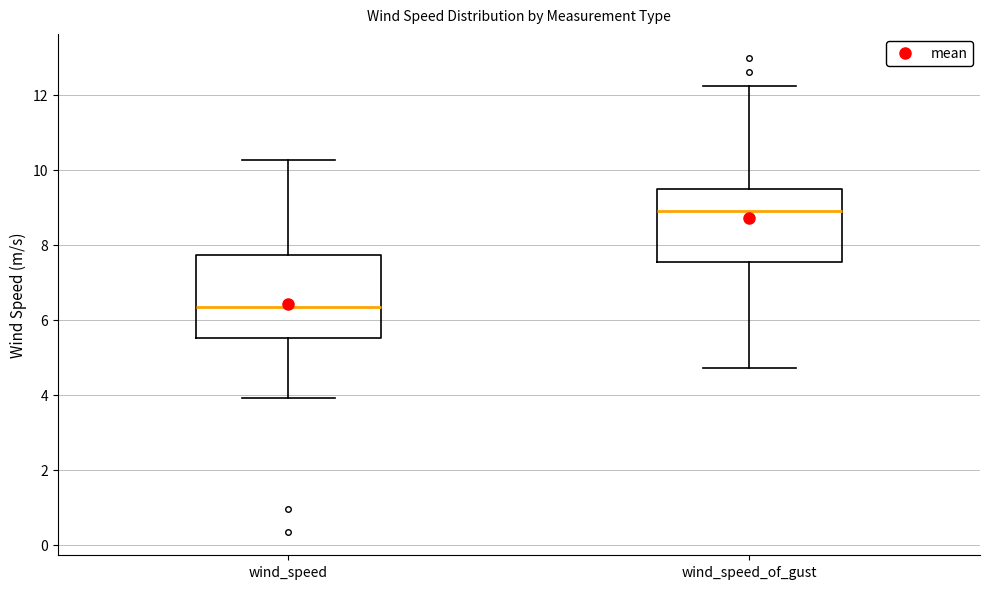

Which box's median line is the lowest?

wind_speed